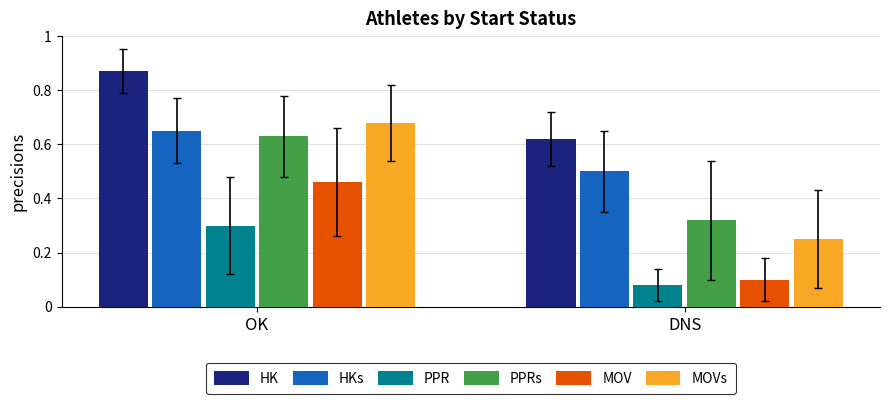

Is the value of PPRs at OK greater than the value of HK at DNS?

Yes